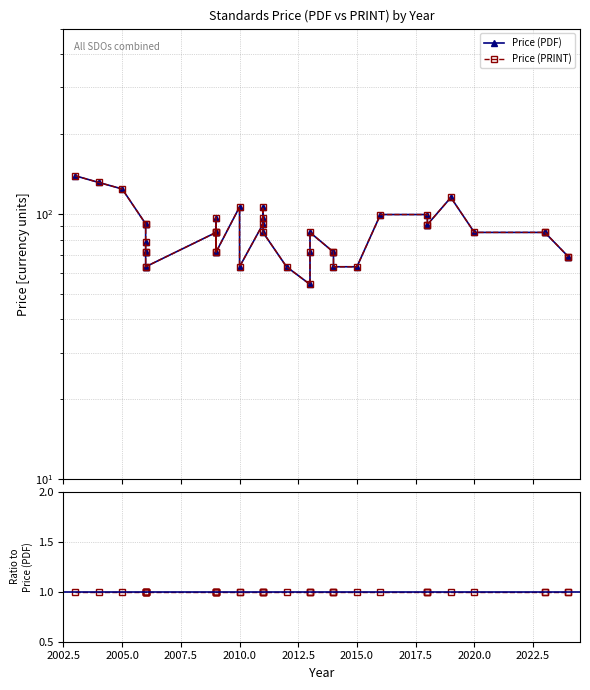

True or false: Price (PDF) and Price (PRINT) cross at least once.

False